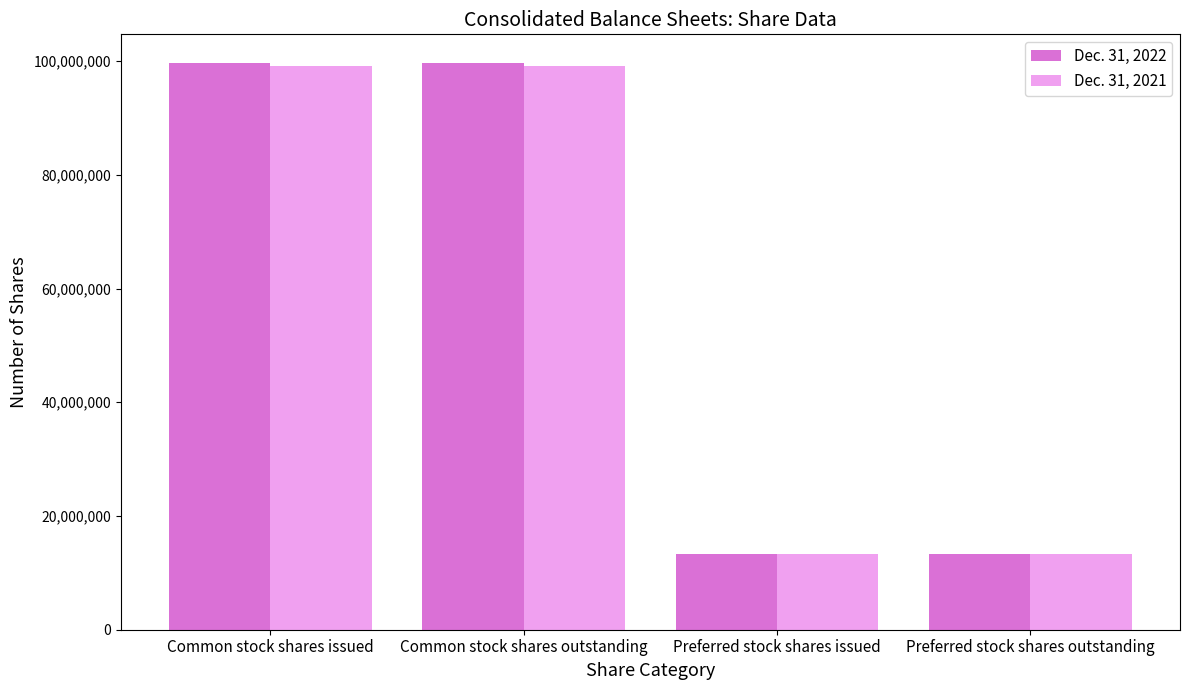

The value of Dec. 31, 2021 at Common stock shares issued is 99180385. True or false?

True